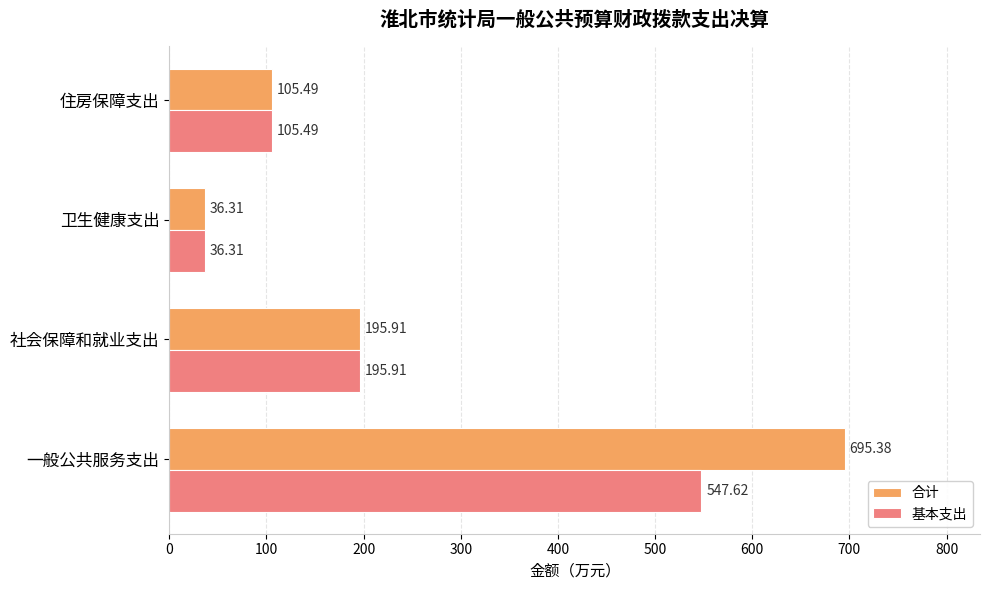

At which label does 合计 reach its minimum?

卫生健康支出